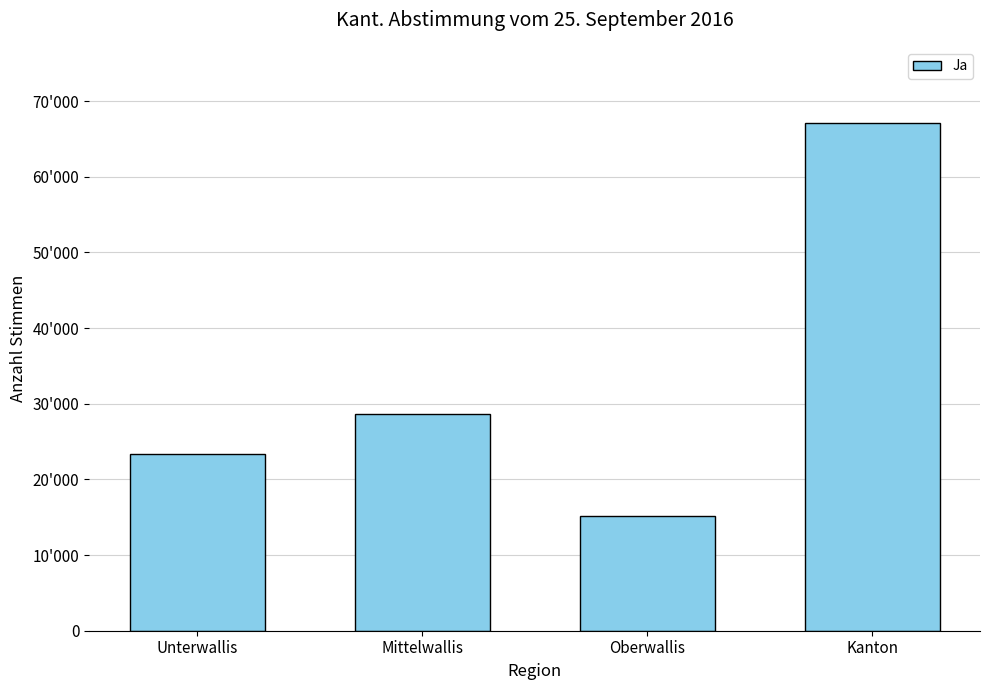

Reading left to right, what are all the values shown in this chart?

23394	28615	15111	67120